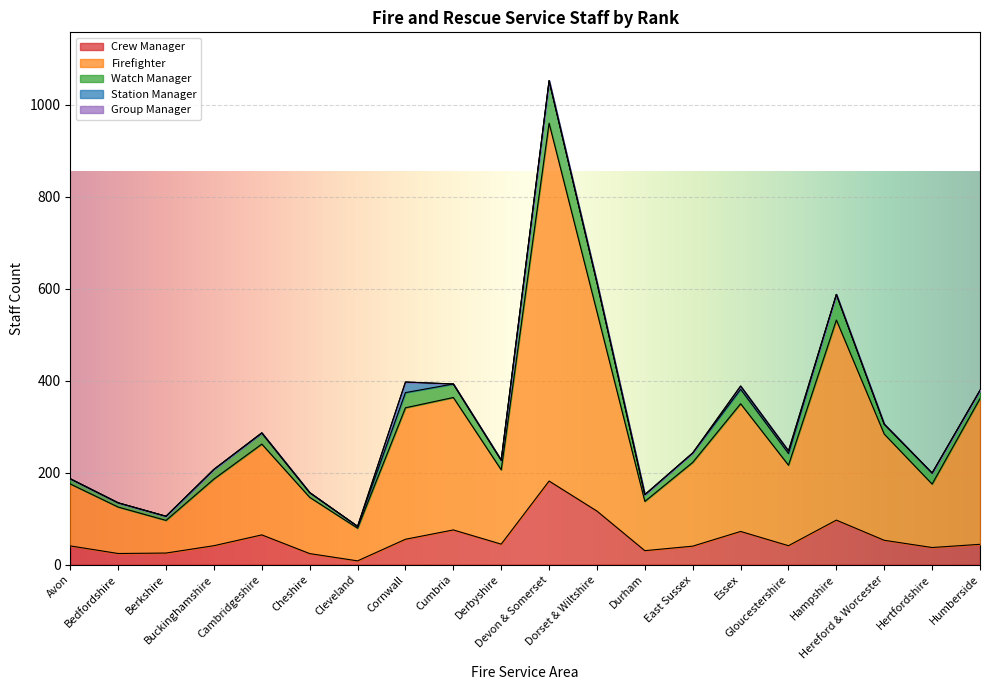

What is the maximum value for Crew Manager?

181.6